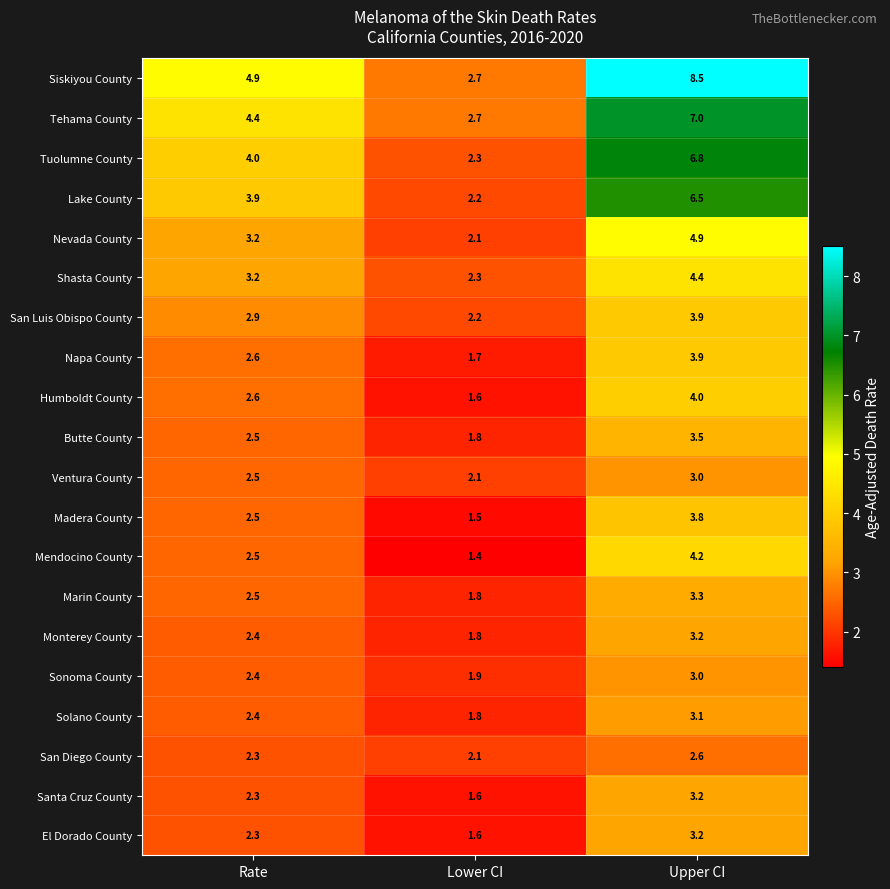

Which series has the largest total across all categories?

Siskiyou County